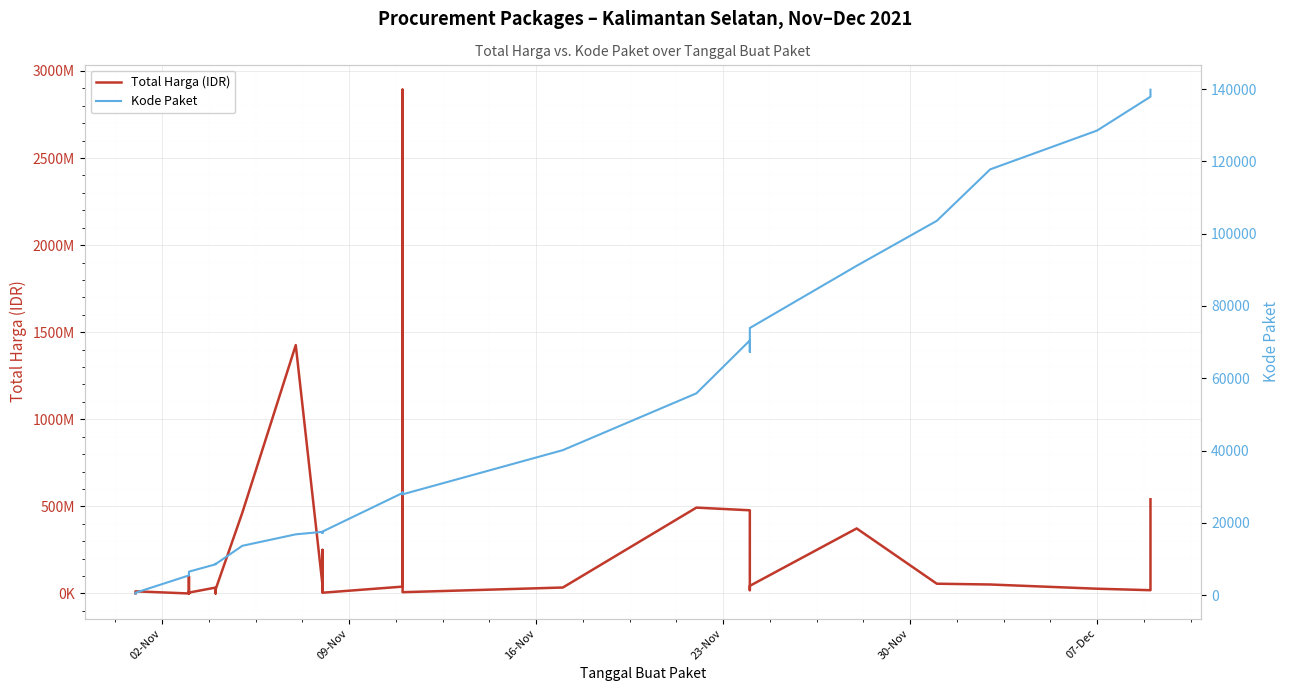

Reading left to right, list all the values displayed in this chart.

Total Harga (IDR): 333600	12453900	78000	98772570	2772000	265000	4672200	182000	8742500	5129000	34000000	32441200	577875	23653000	464002100	1425867900	49730040	9180000	15513960	250350000	4350000	39440000	2892122000	7401240	34292000	493000000	477600000	19175000	43859200	373404000	56152800	51601000	27412000	18900000	541071000
Kode Paket: 464	675	5449	5997	6214	6246	6300	6350	6397	6503	8530	8646	8668	8601	13652	16823	17509	17272	17283	17238	17580	28271	28425	27891	40112	55826	70453	67279	73894	91101	103541	117783	128516	137876	139817